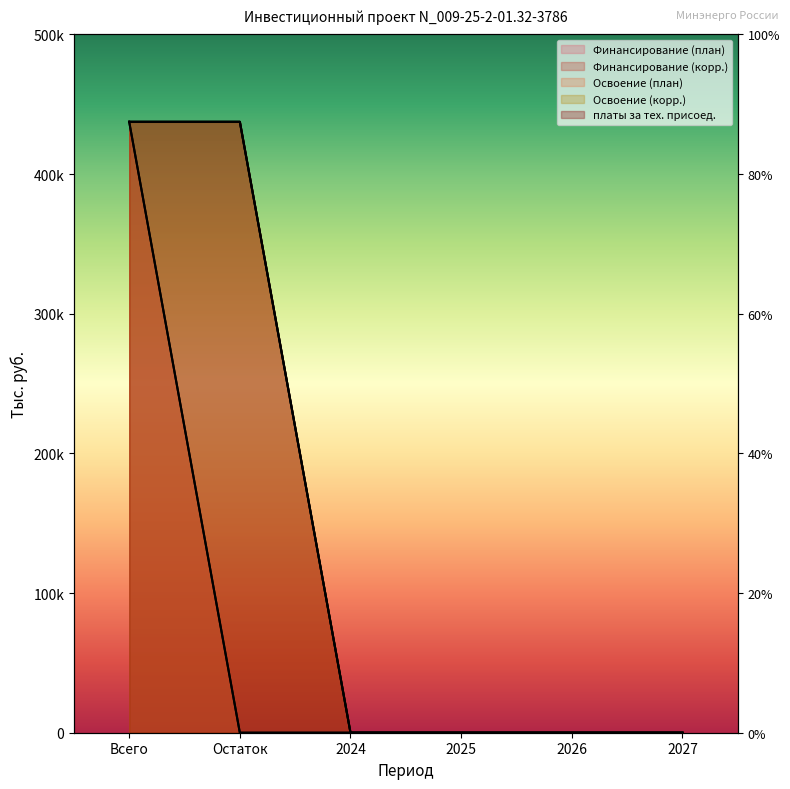

What position from the right is Остаток?

5